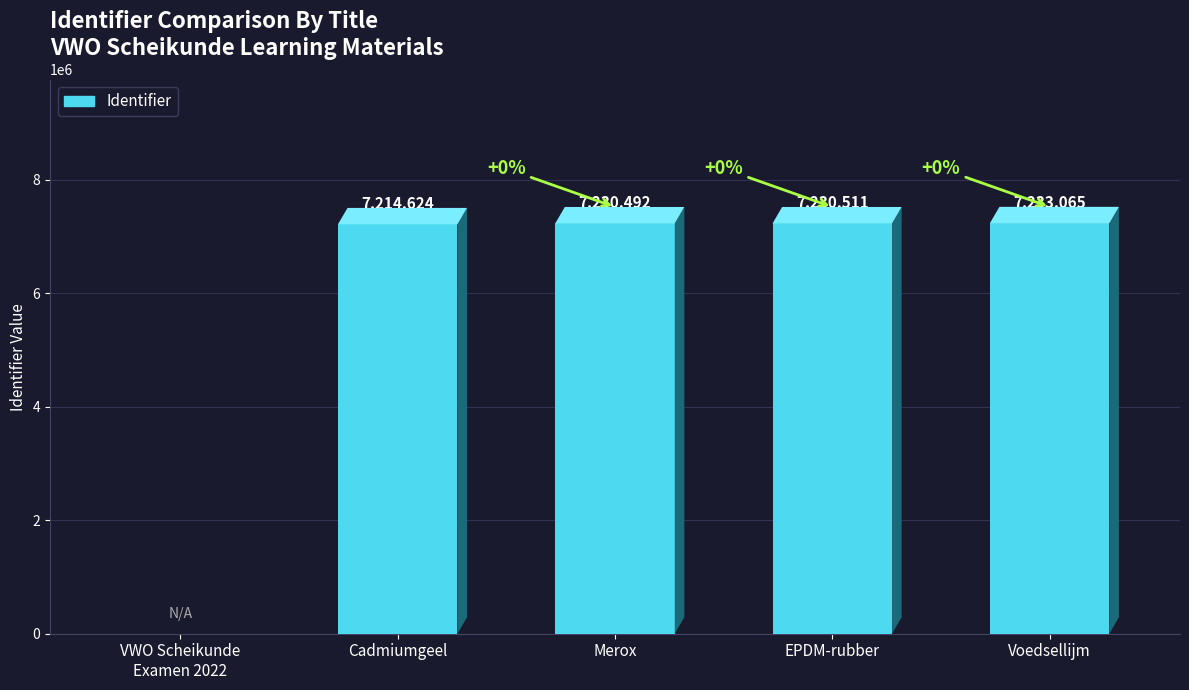

What is the change in value from VWO Scheikunde
Examen 2022 to Merox?

+7230492